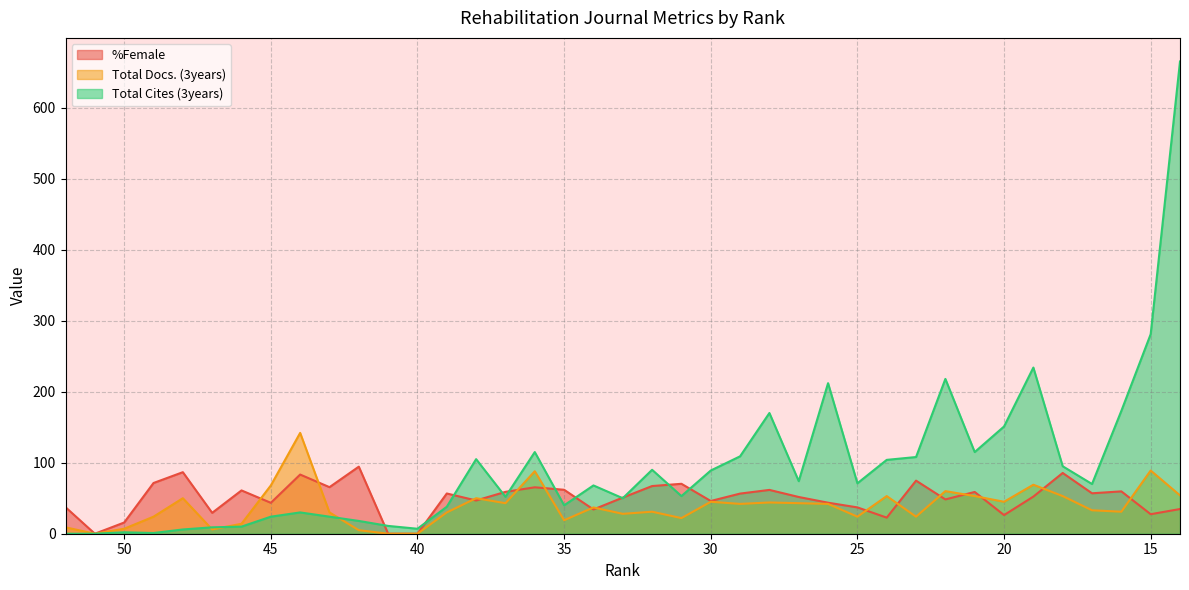

True or false: %Female has a value of 127.4 at 18.

False